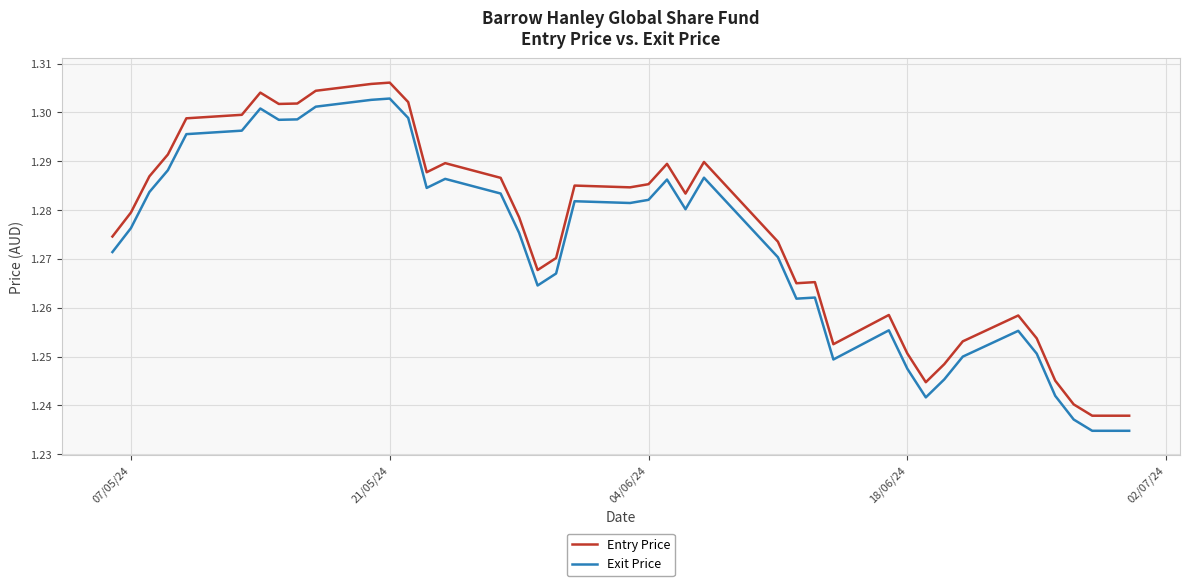

True or false: Entry Price and Exit Price intersect in this chart.

False